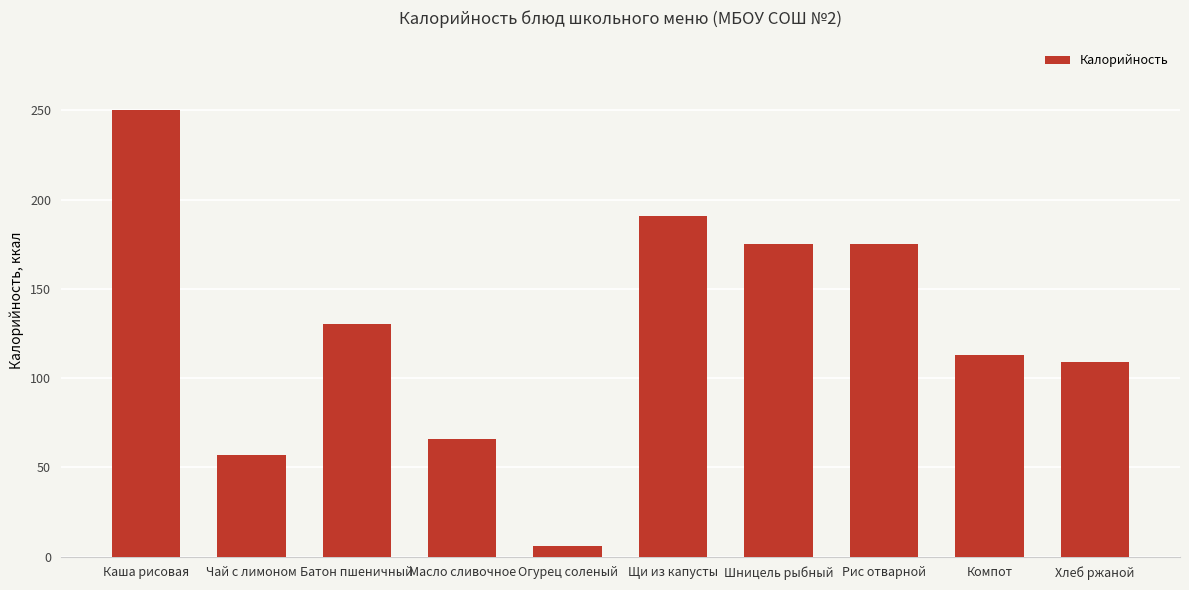

Where is the data nearest to the value 128?

Батон пшеничный